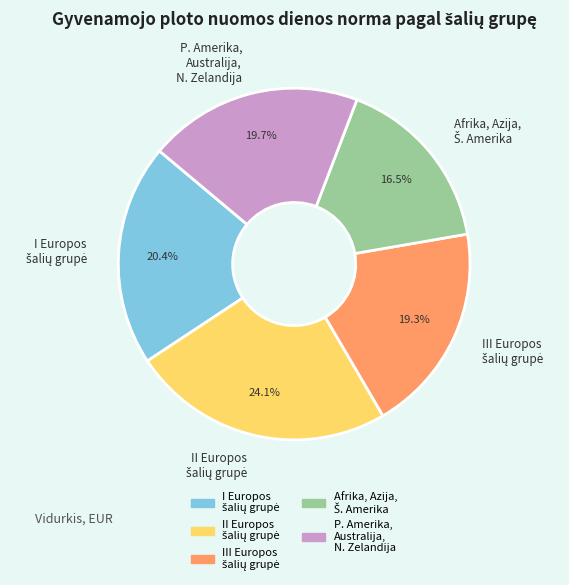

Is there any slice that represents more than half of the pie?

No